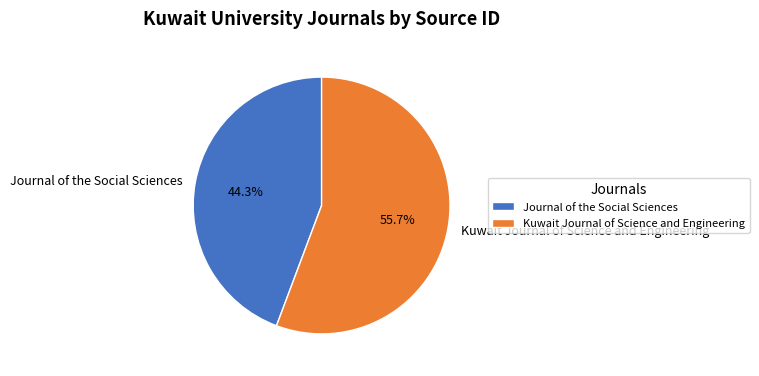

To the nearest percent, what is the combined percentage of Journal of the Social Sciences and Kuwait Journal of Science and Engineering?

100%